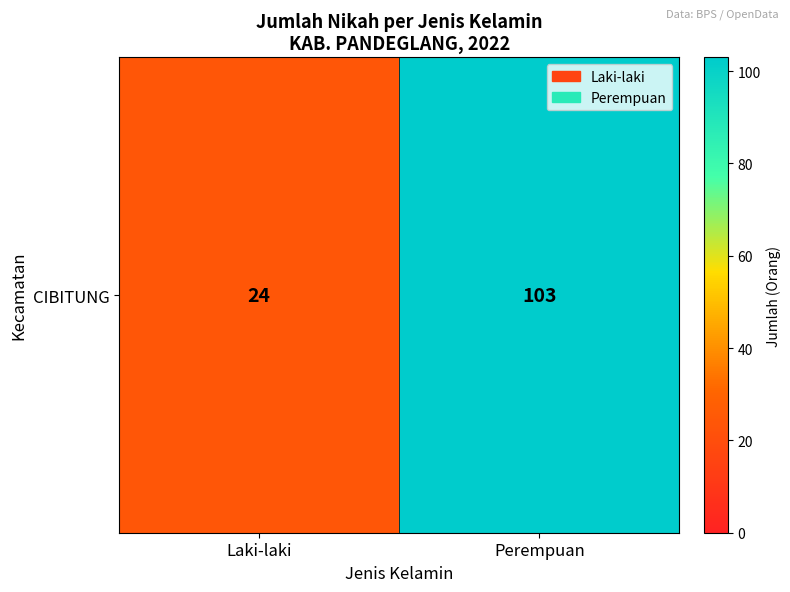

What is the change in value from Laki-laki to Perempuan?

+79